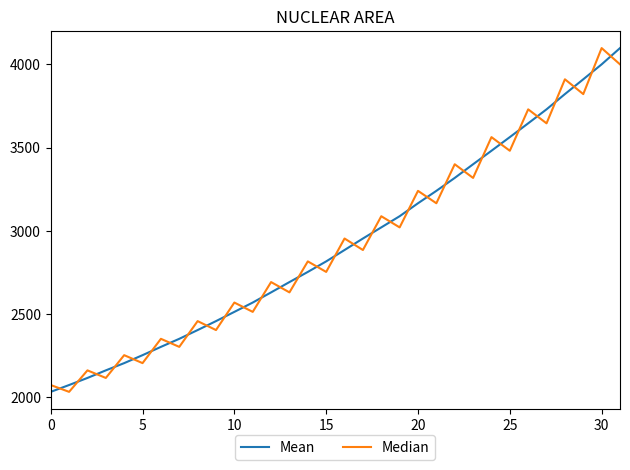

What is the highest value of the Mean series?

4097.5